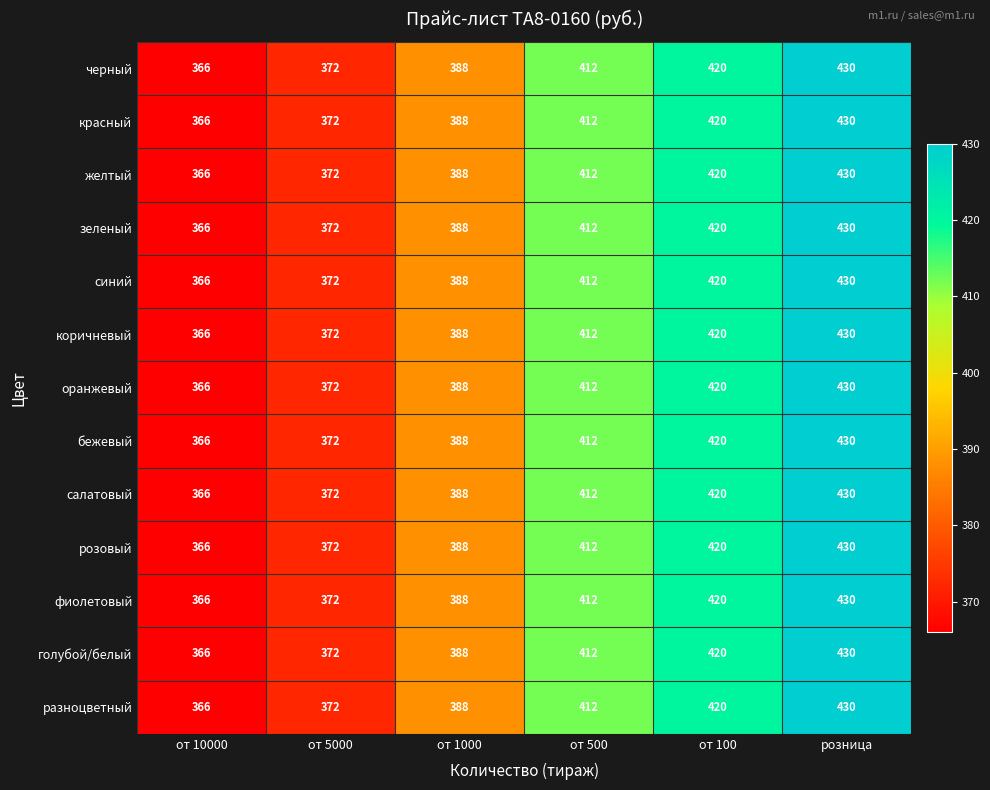

List the labels in order of черный value, smallest first.

от 10000, от 5000, от 1000, от 500, от 100, розница